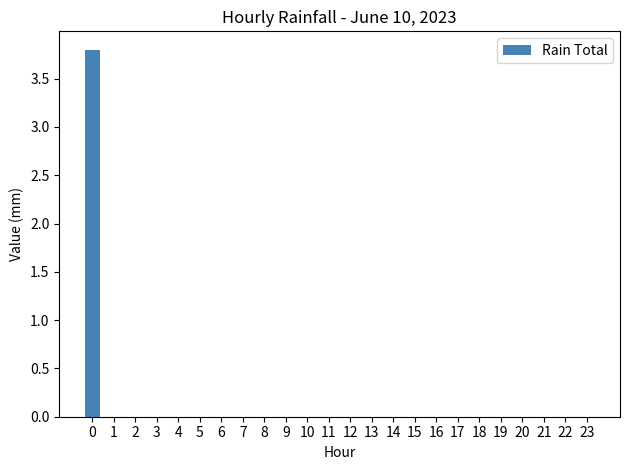

Reading left to right, extract all data points from this chart.

0=3.8	1=0.0	2=0.0	3=0.0	4=0.0	5=0.0	6=0.0	7=0.0	8=0.0	9=0.0	10=0.0	11=0.0	12=0.0	13=0.0	14=0.0	15=0.0	16=0.0	17=0.0	18=0.0	19=0.0	20=0.0	21=0.0	22=0.0	23=0.0